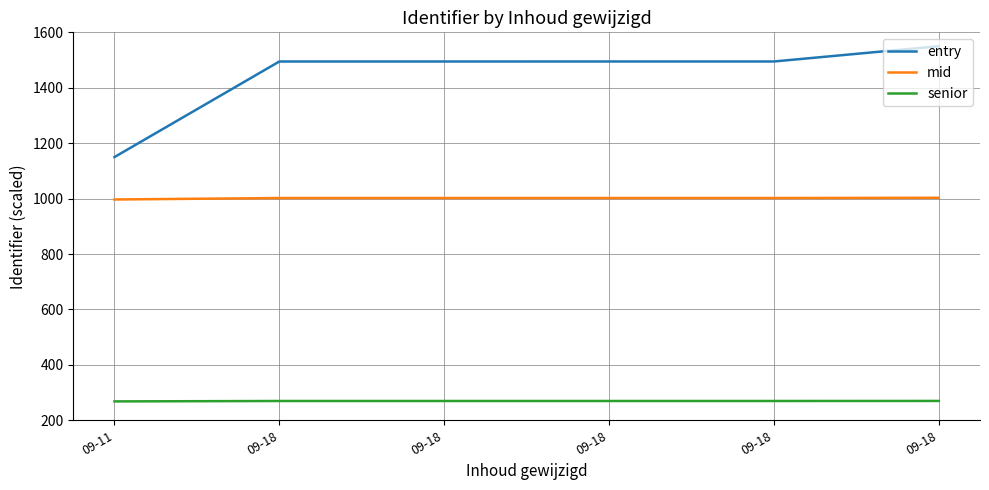

Which series has the largest range (max minus min)?

entry